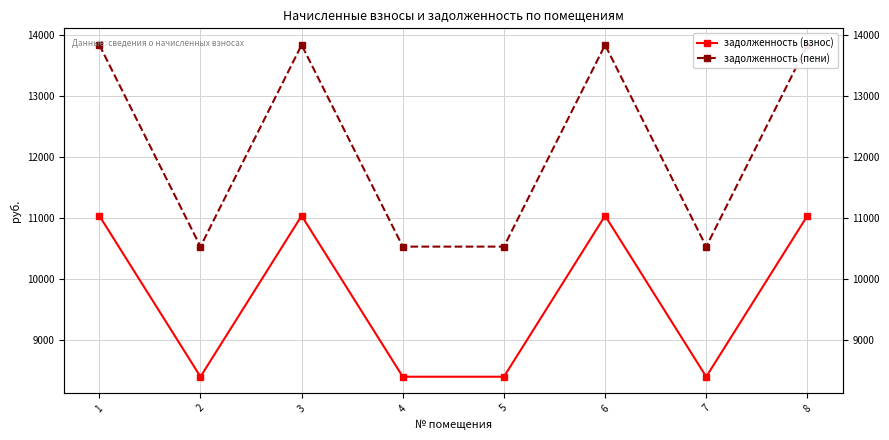

Which has a higher value, 6 or 1?

6